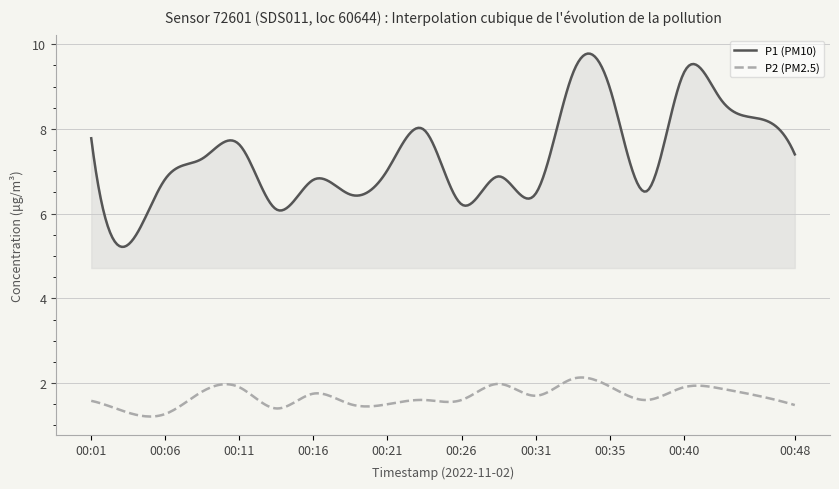

True or false: P2 (PM2.5) and P1 (PM10) cross at least once.

False